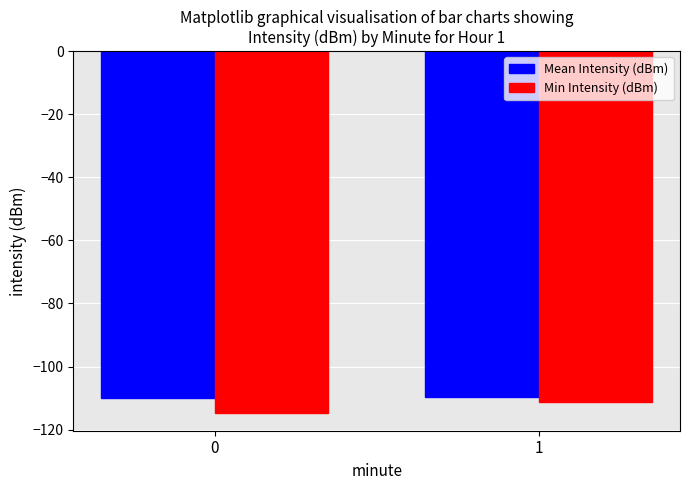

What is the minimum value shown in the chart?

-114.6